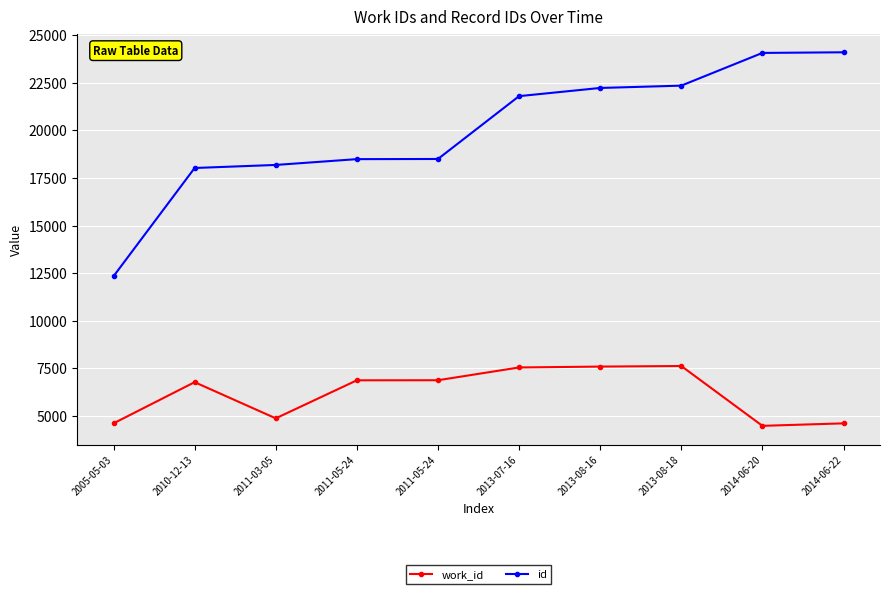

What are all the series names shown in the legend?

work_id, id